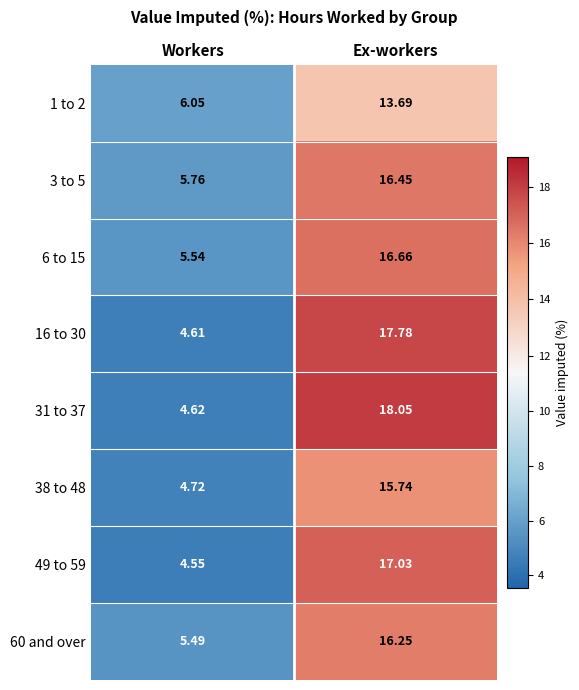

List the series in order of their peak value, lowest first.

1 to 2, 38 to 48, 60 and over, 3 to 5, 6 to 15, 49 to 59, 16 to 30, 31 to 37